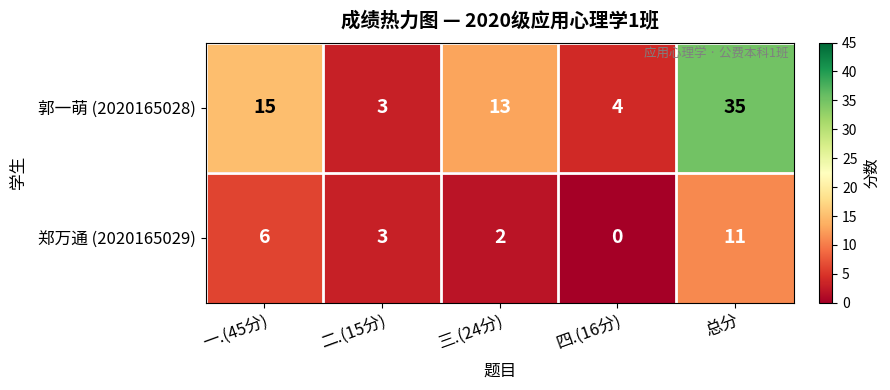

Is it true that 郑万通 (2020165029) equals 4 at 四.(16分)?

False